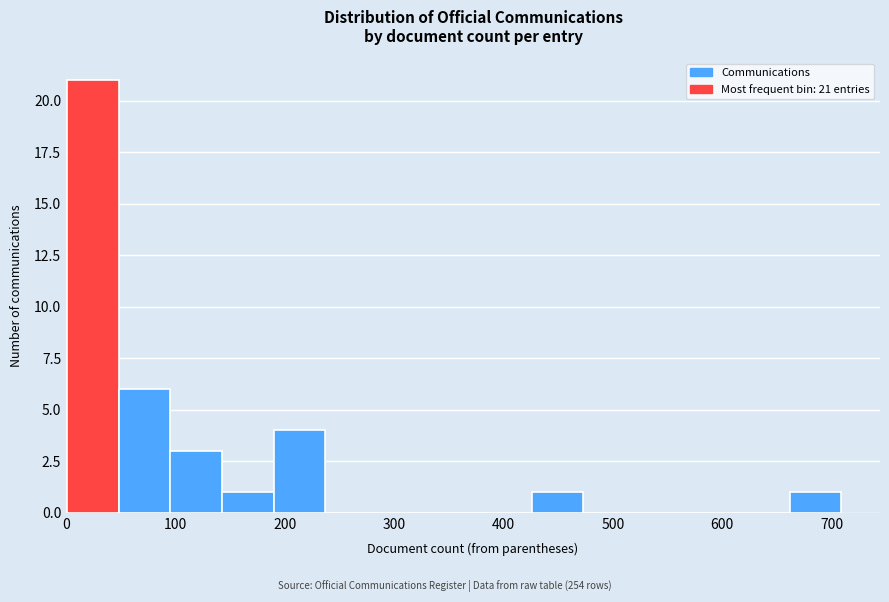

Which range on the x-axis has the tallest bar?

0 to 50